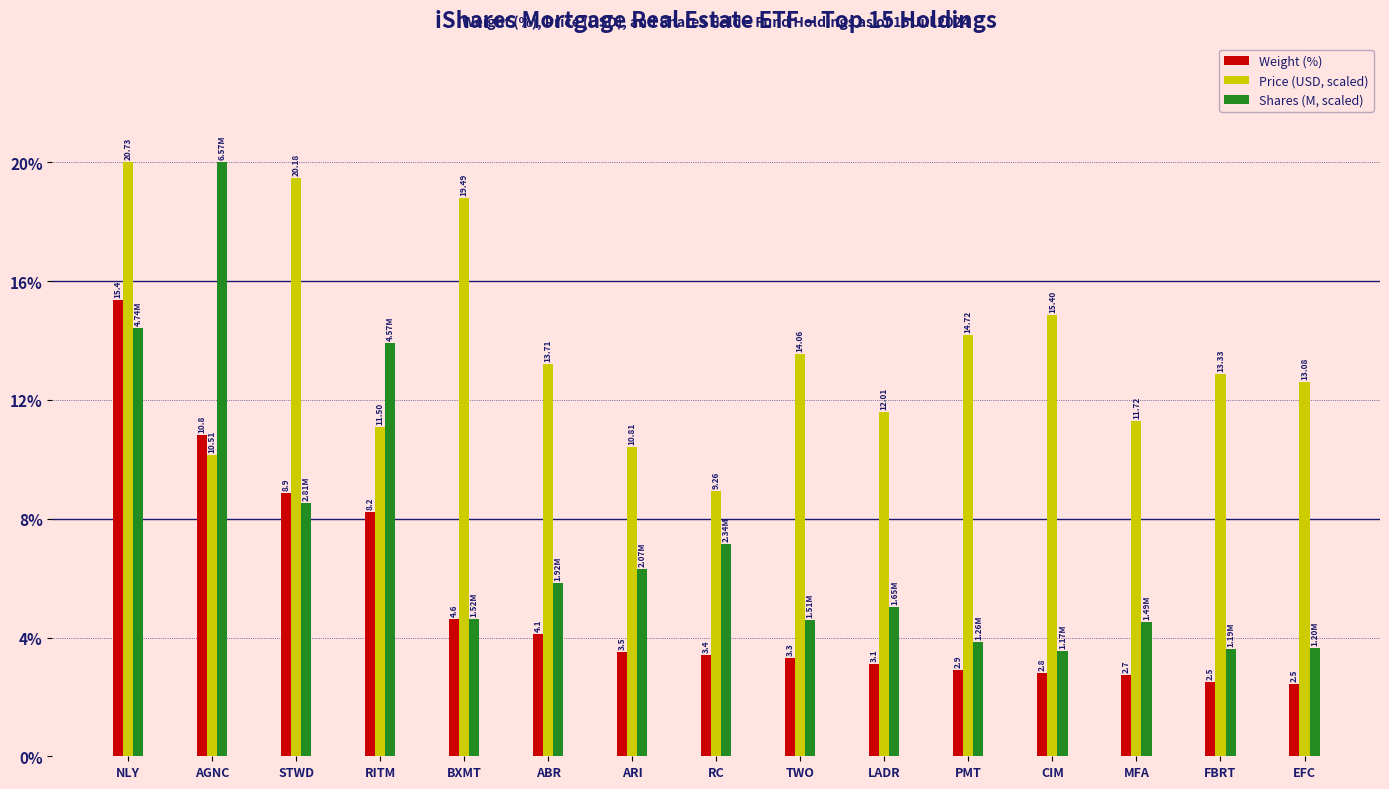

Rank the categories by Shares (M, scaled) value from highest to lowest.

AGNC, NLY, RITM, STWD, RC, ARI, ABR, LADR, BXMT, TWO, MFA, PMT, EFC, FBRT, CIM